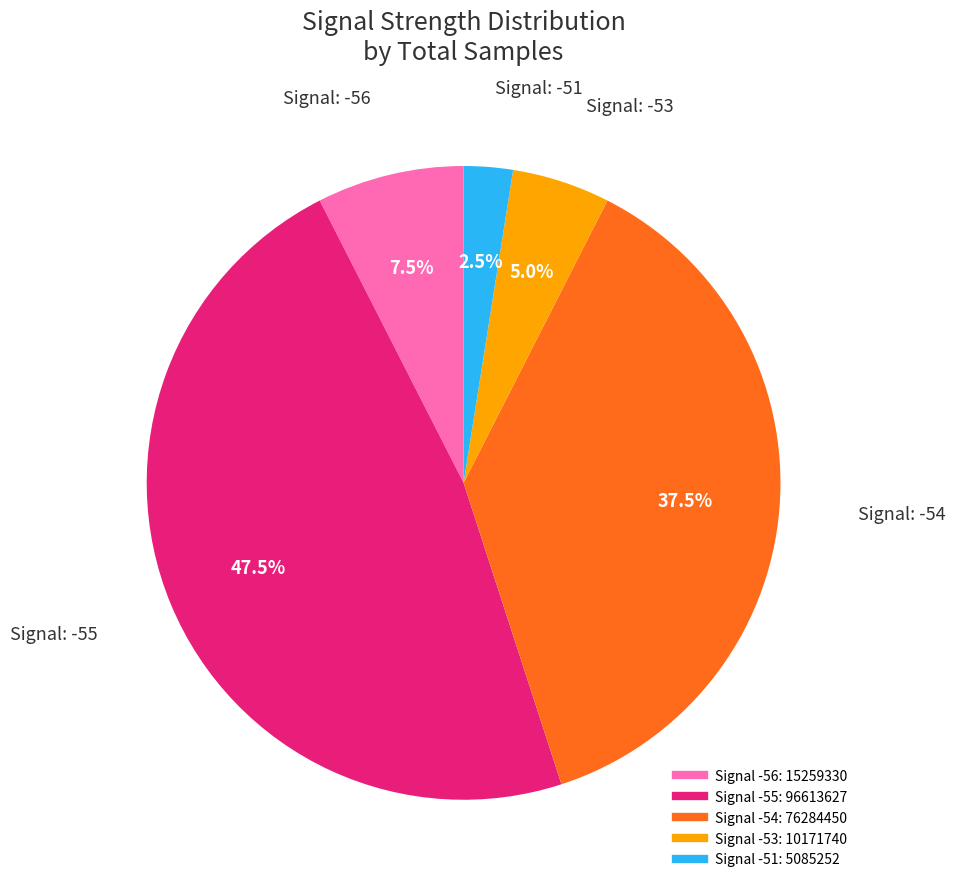

Does any single category account for the majority?

No